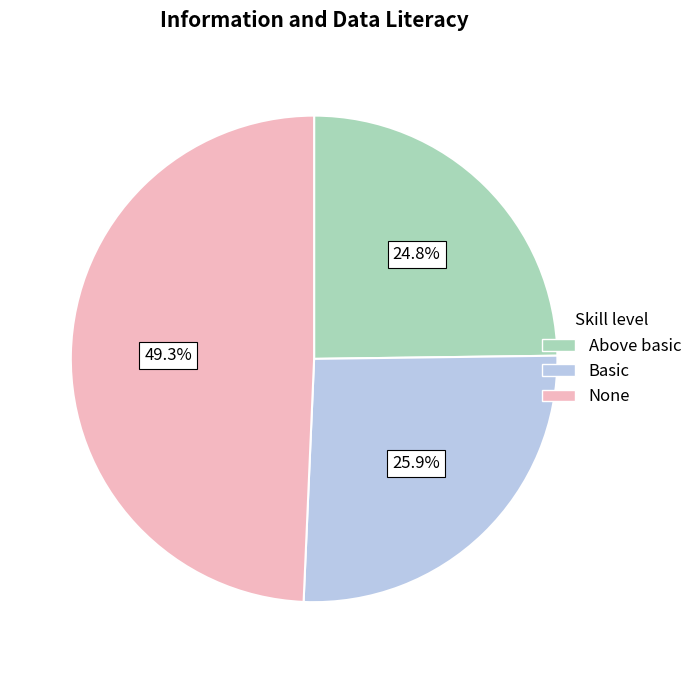

Approximately how many times larger is the value at Basic compared to Above basic?

1.0